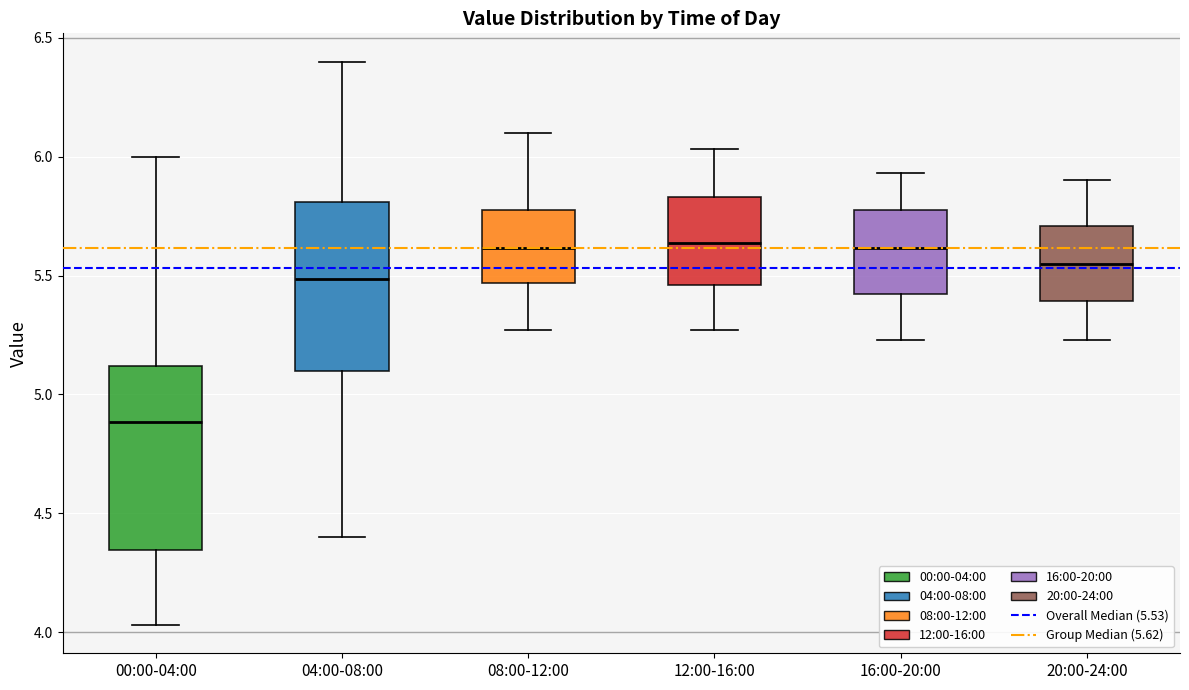

Where is the lower edge of the box for 04:00-08:00 on the y-axis? The values are not printed on the chart, so give them approximately, as read against the axis.

5.10